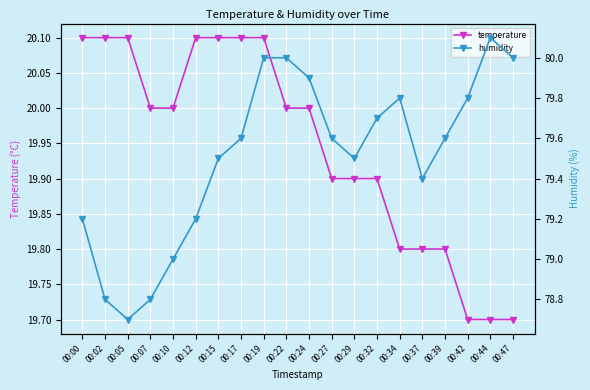

Where is the first local minimum for humidity?

00:05